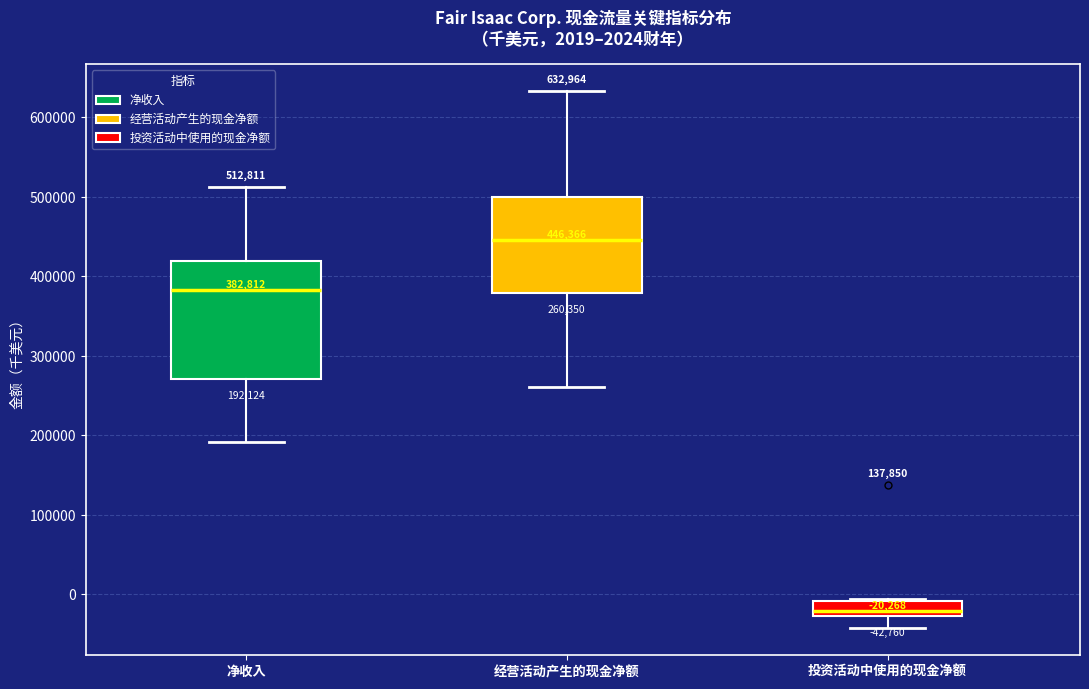

Which box is the tallest, from its lower edge to its upper edge?

净收入